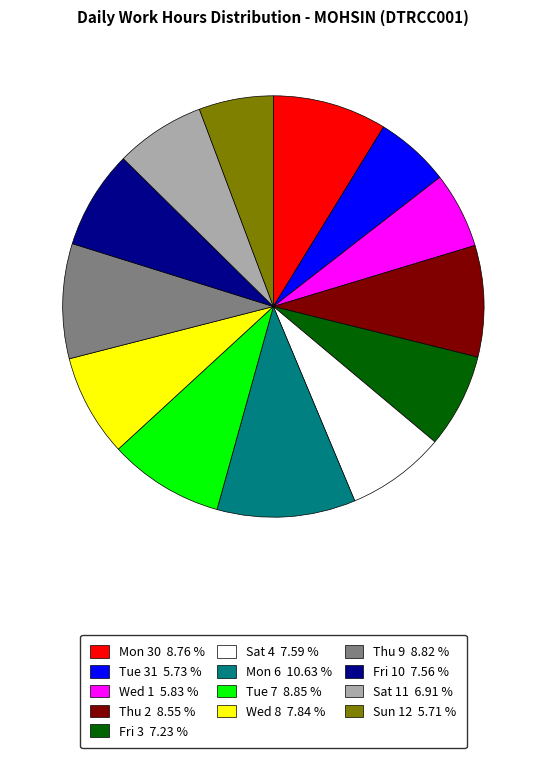

Is there a majority slice in this chart?

No